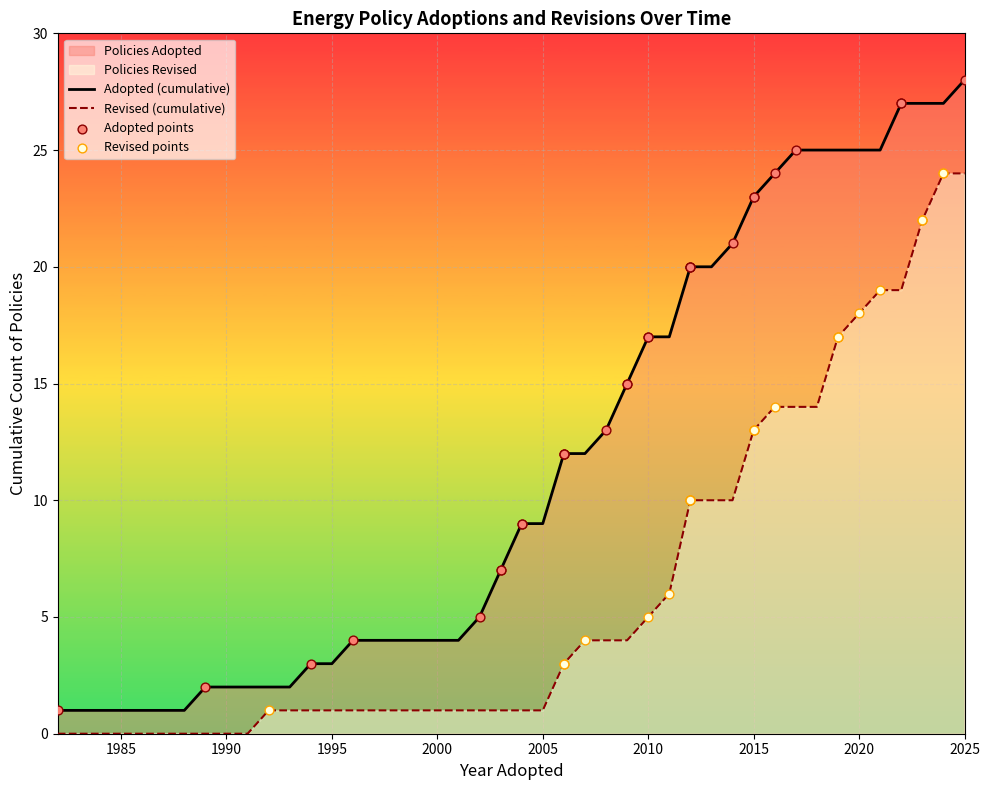

Which series has the largest range (max minus min)?

Adopted (cumulative)